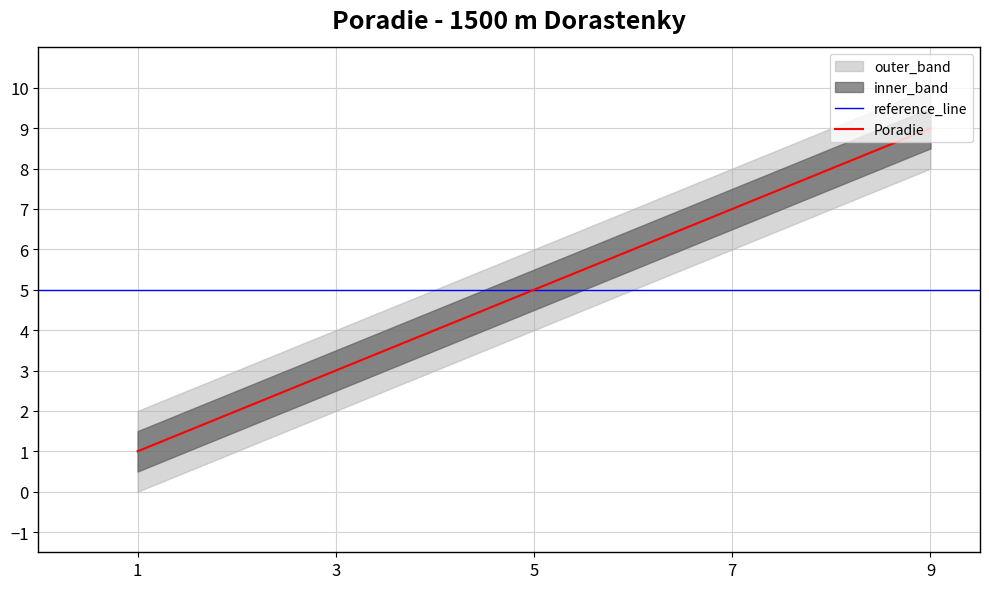

Which category has the highest value in the Poradie series?

9